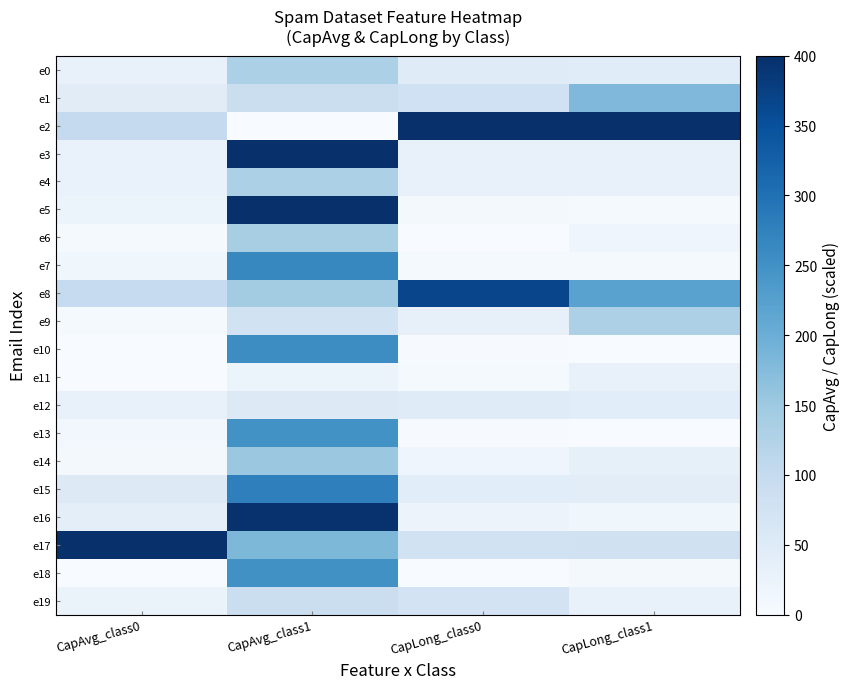

At how many categories does at least one series exceed 391?

4